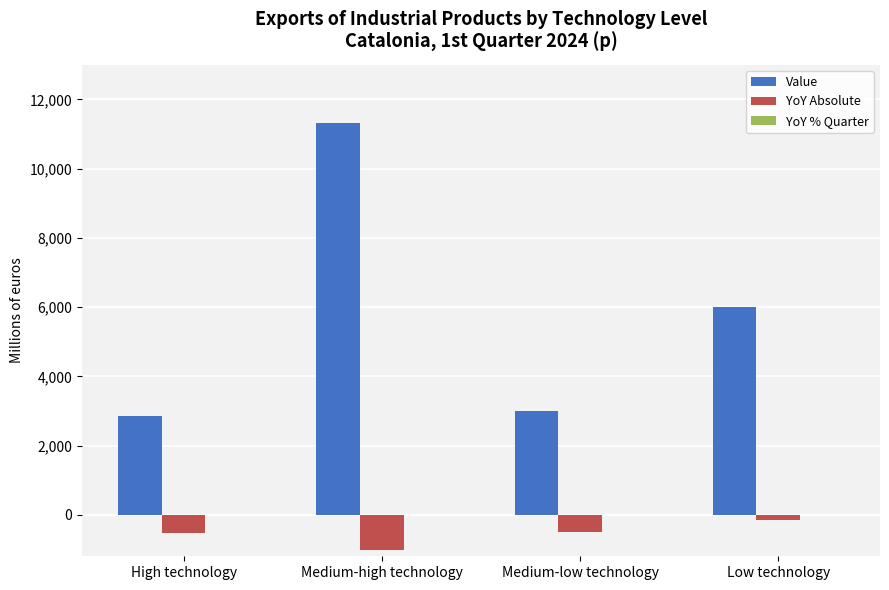

What is the sum of all YoY Absolute values?

-2197.9